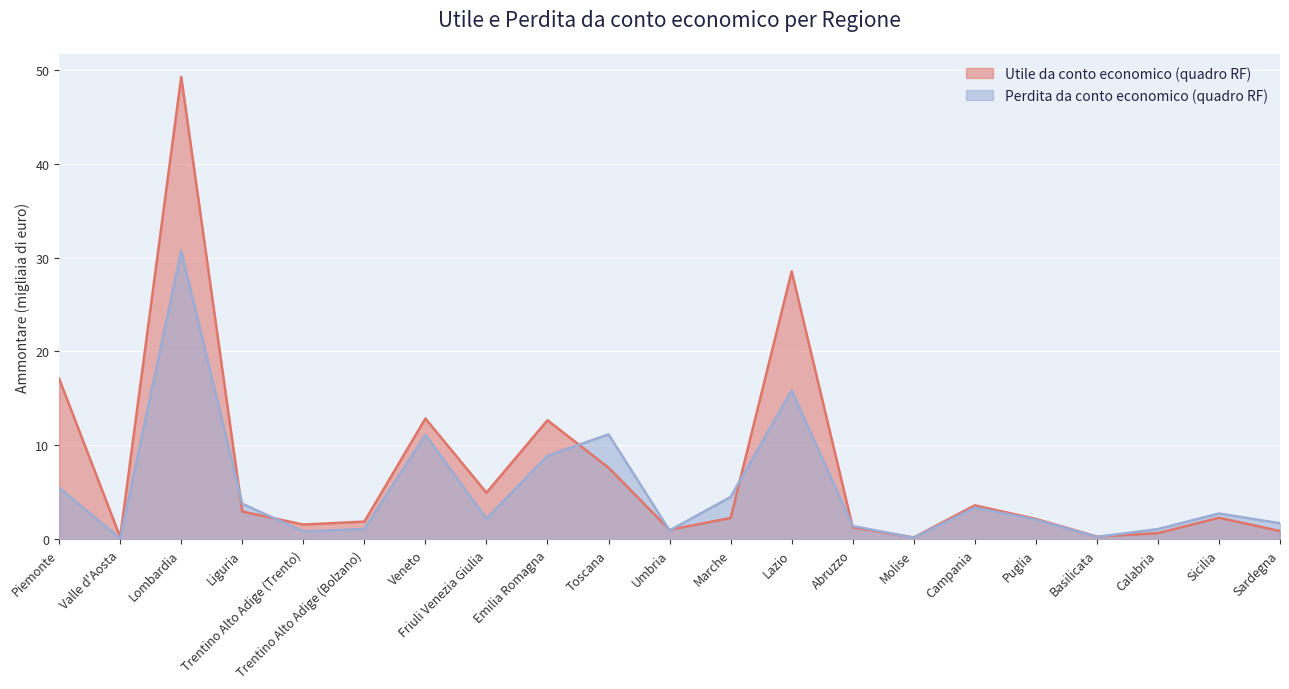

What is the sum of the Perdita - Ammontare (M€) values at Trentino Alto Adige (Trento) and Lombardia?

31.6